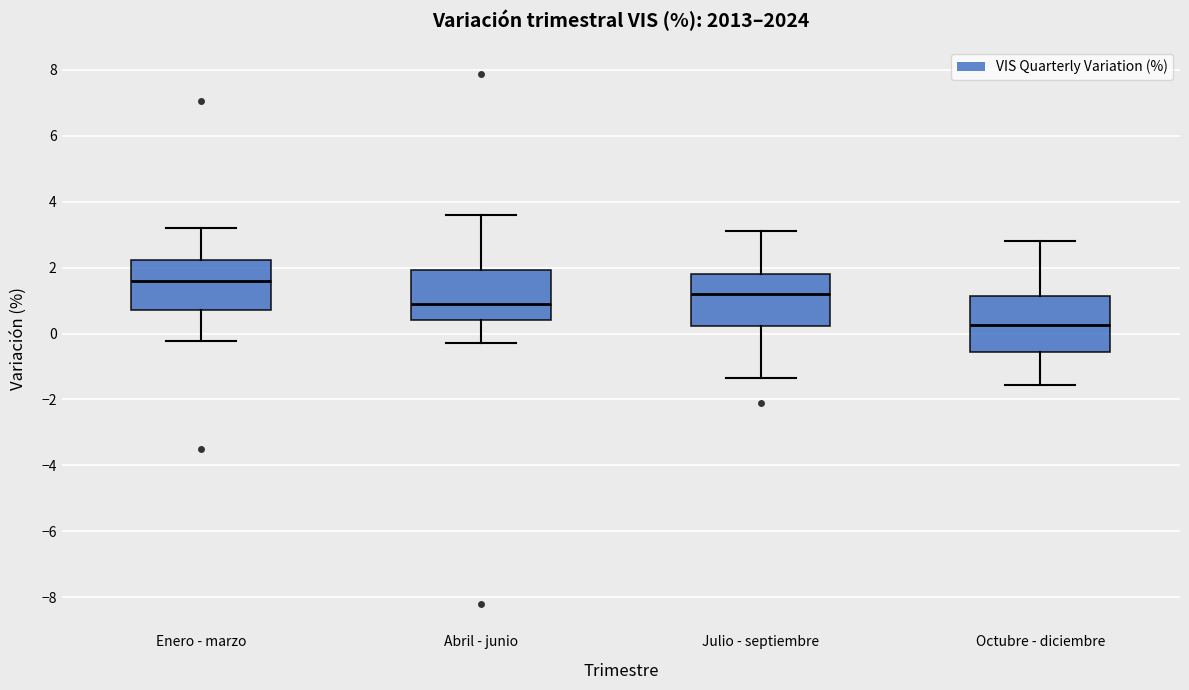

Reading left to right, transcribe this box plot: for each box, give where its median line is, the range the box spans, and where its two whiskers end, as read against the y-axis. The values are not printed on the chart, so give them approximately, as read against the axis.

Enero - marzo: median 1.6, box 0.8 to 2.2, whiskers -0.2 to 3.2
Abril - junio: median 0.8, box 0.4 to 2.0, whiskers -0.2 to 3.6
Julio - septiembre: median 1.2, box 0.2 to 1.8, whiskers -1.4 to 3.2
Octubre - diciembre: median 0.2, box -0.6 to 1.2, whiskers -1.6 to 2.8